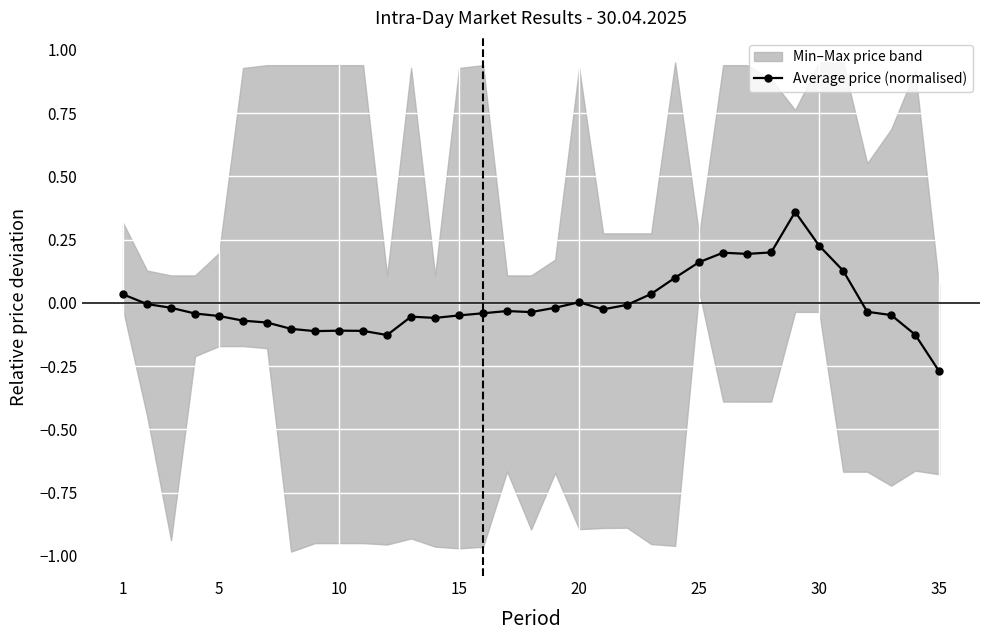

True or false: Average price (normalised) has more than 2 interior local peaks.

True